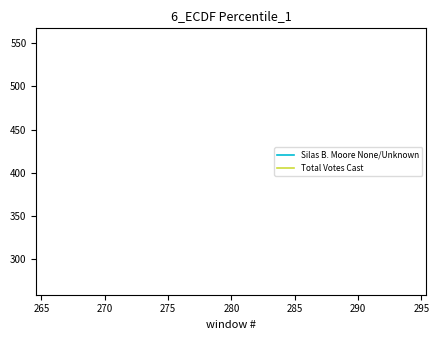

How many lines are shown in the chart?

2